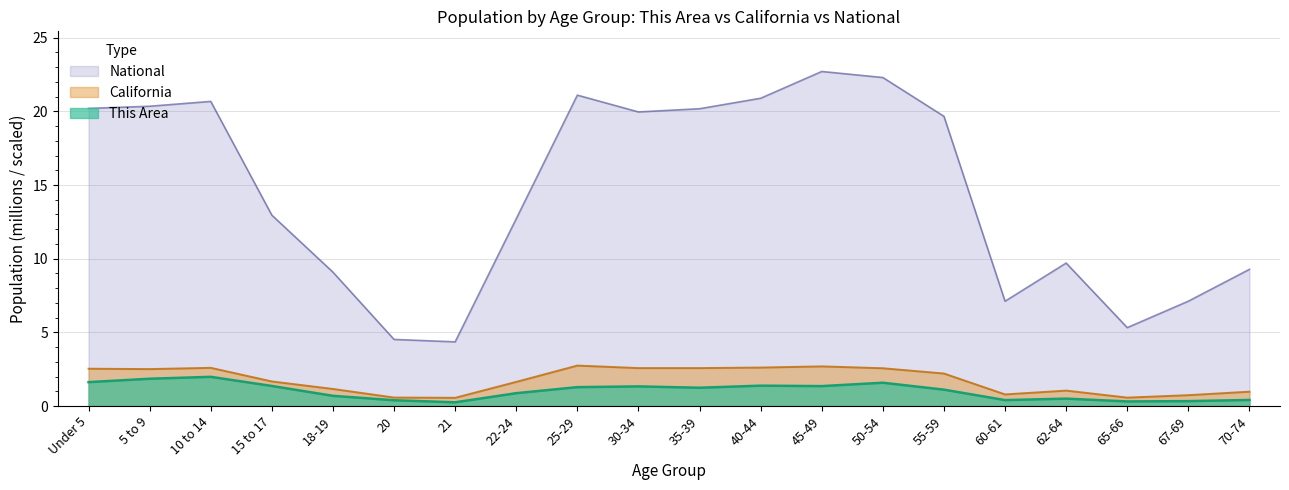

Between 20 and 62-64, which series saw the biggest shift?

National